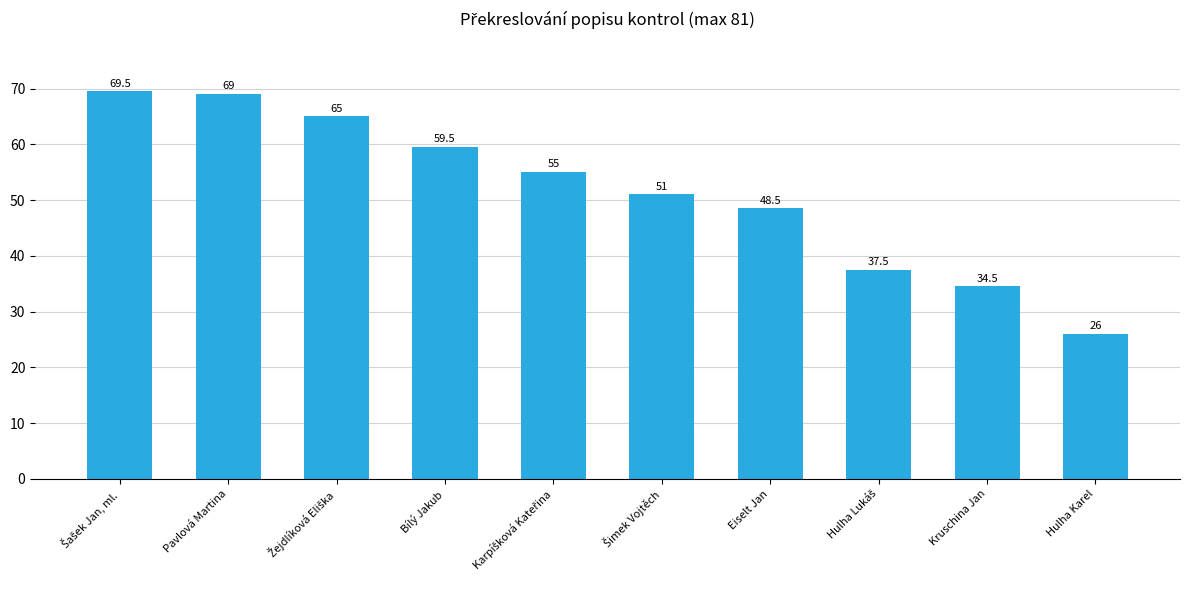

At which label is the value closest to 47?

Eiselt Jan